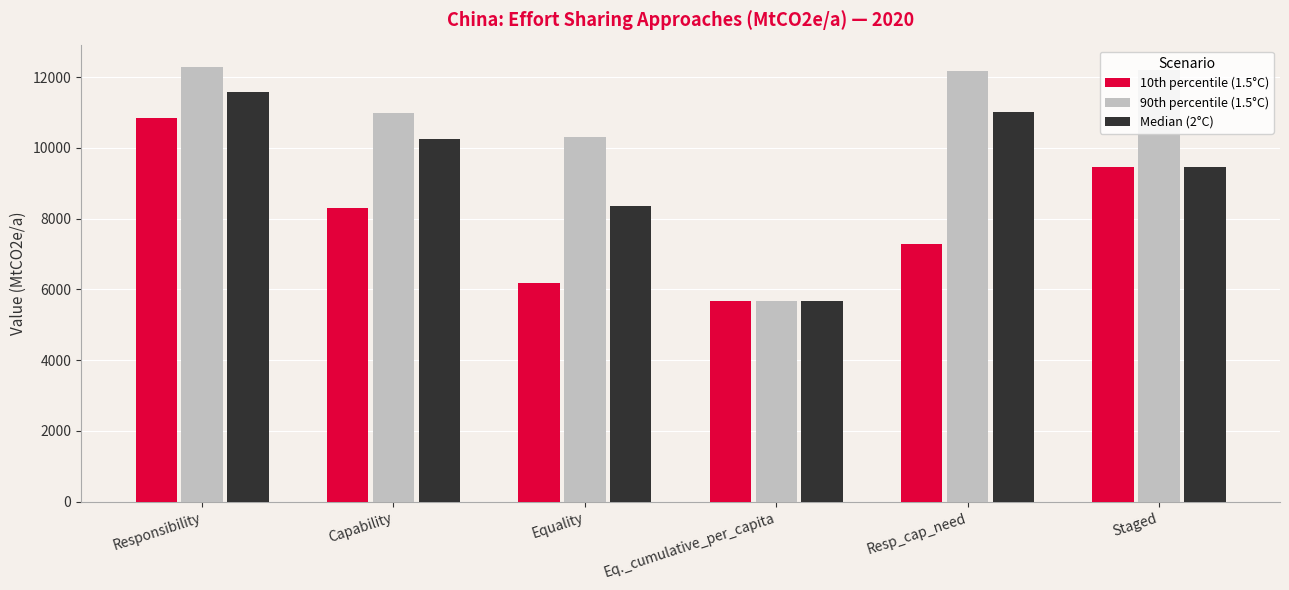

What is the difference between the second highest and second lowest values in the Median (2°C) series?

2657.3